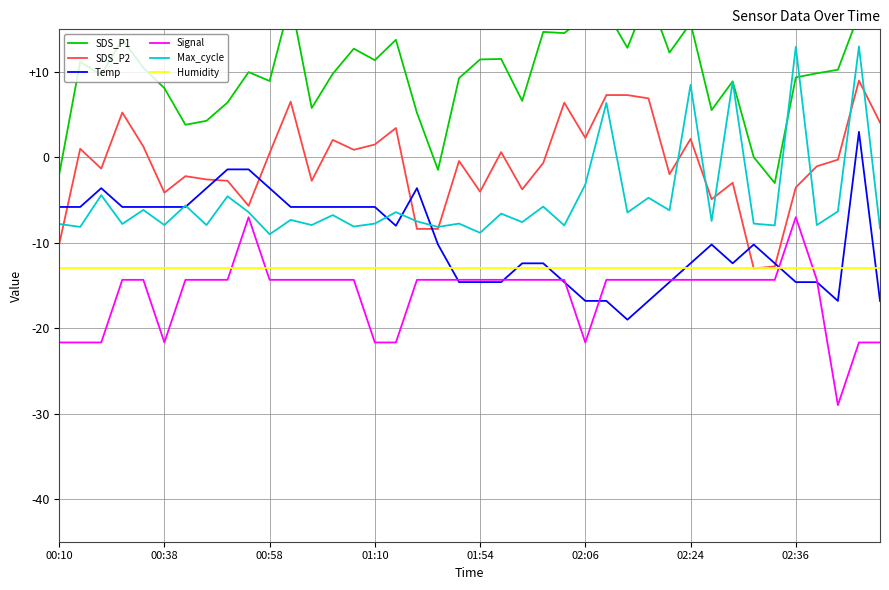

What value does the SDS_P1 series have at 37?

10.3